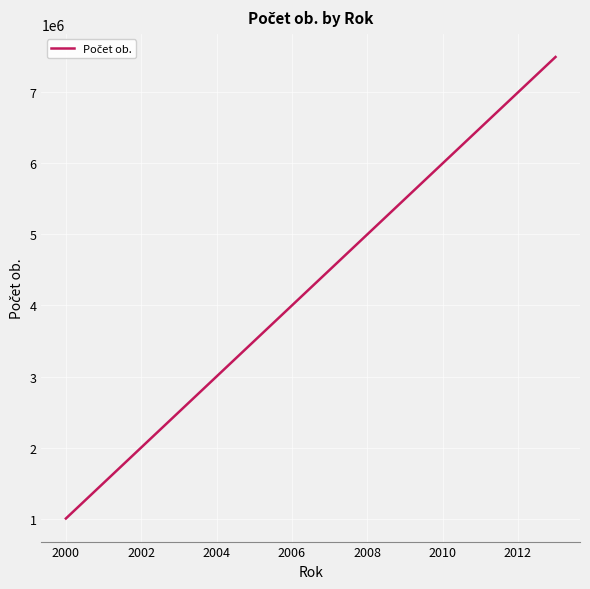

What is the minimum value shown in the chart?

1000000